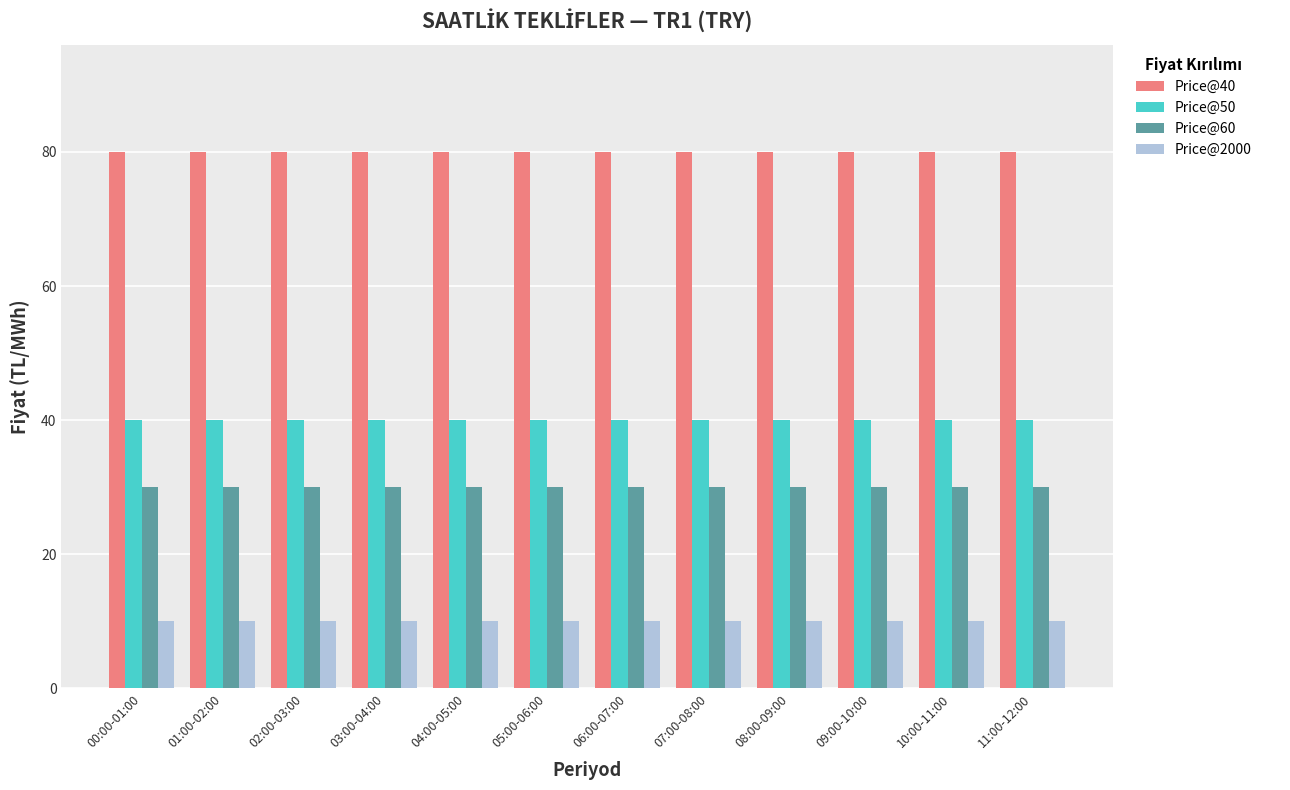

Does the chart contain stacked bars?

No